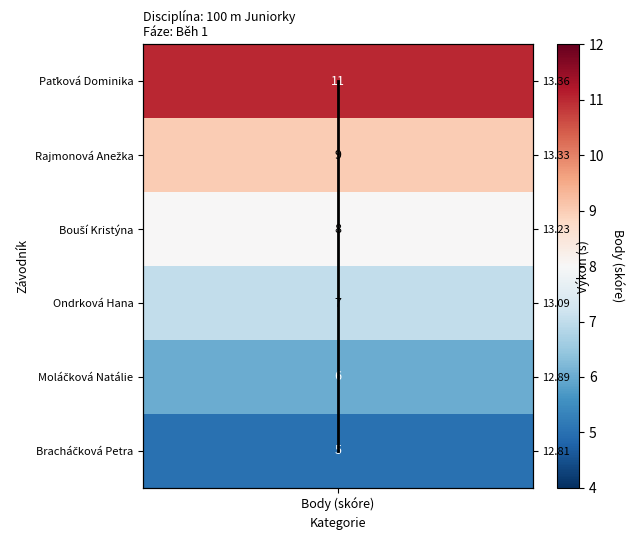

Is it true that the value at Body (skóre) is 3?

False